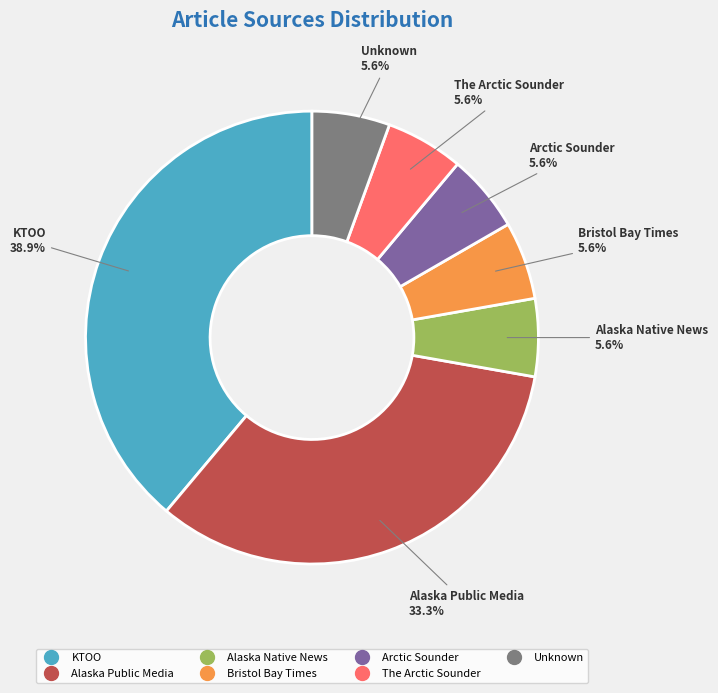

Is there any slice that represents more than half of the pie?

No